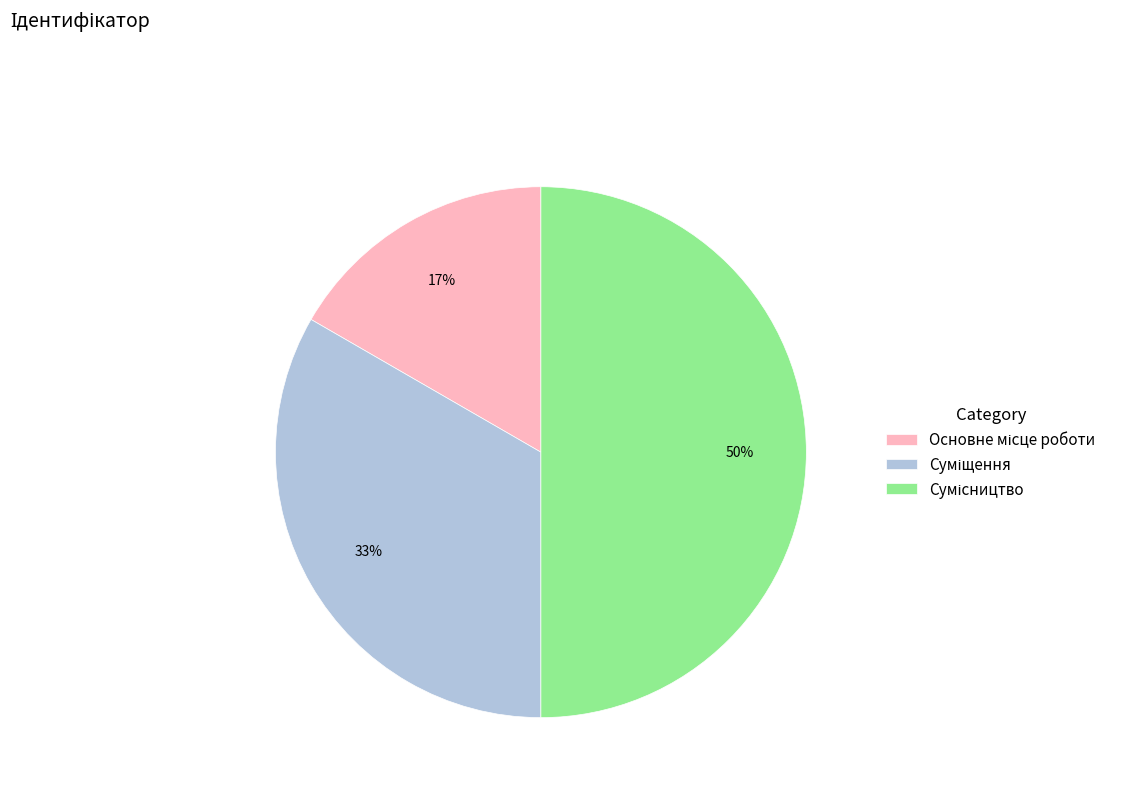

To the nearest percent, what is the difference between the largest and smallest slice percentages?

33%